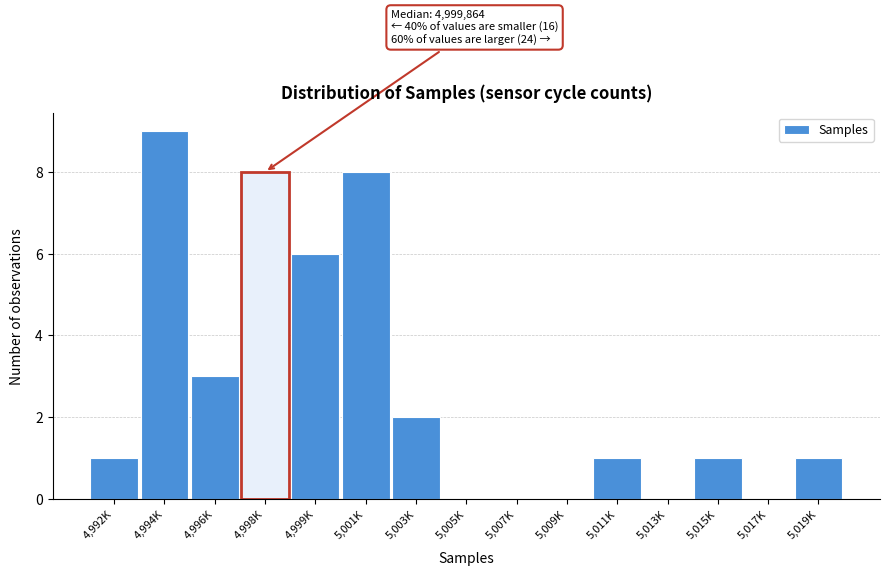

Reading left to right, extract all data points from this chart.

4,992K=1	4,994K=9	4,996K=3	4,998K=8	4,999K=6	5,001K=8	5,003K=2	5,005K=0	5,007K=0	5,009K=0	5,011K=1	5,013K=0	5,015K=1	5,017K=0	5,019K=1